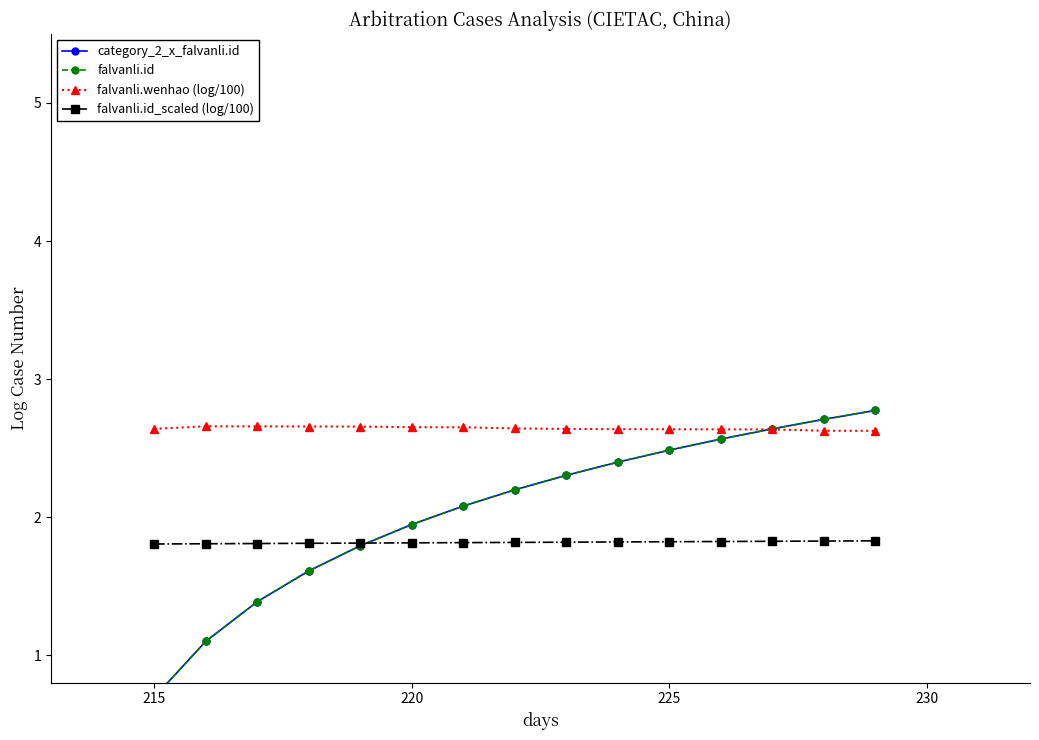

How many falvanli.id_scaled (log/100) values are between 1 and 2?

15